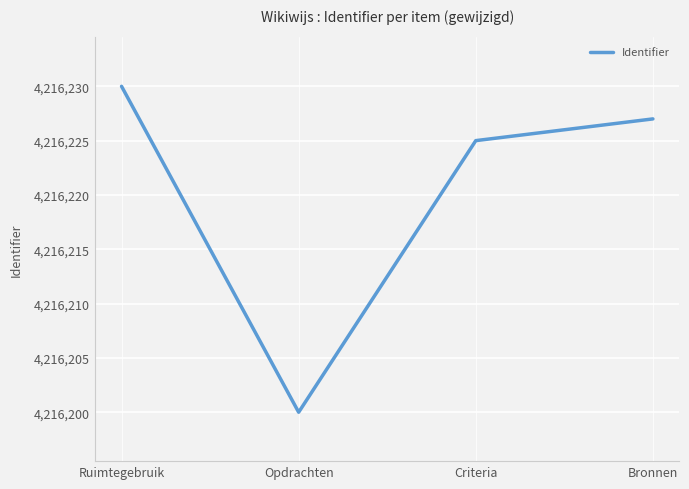

What is the smallest value displayed?

4216200